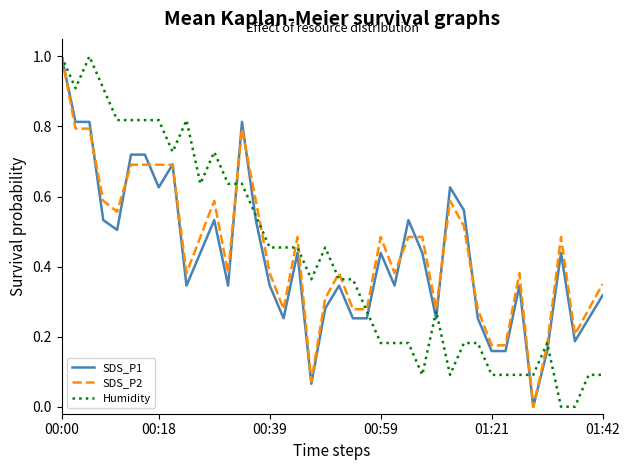

At how many categories does at least one series exceed 0?

40